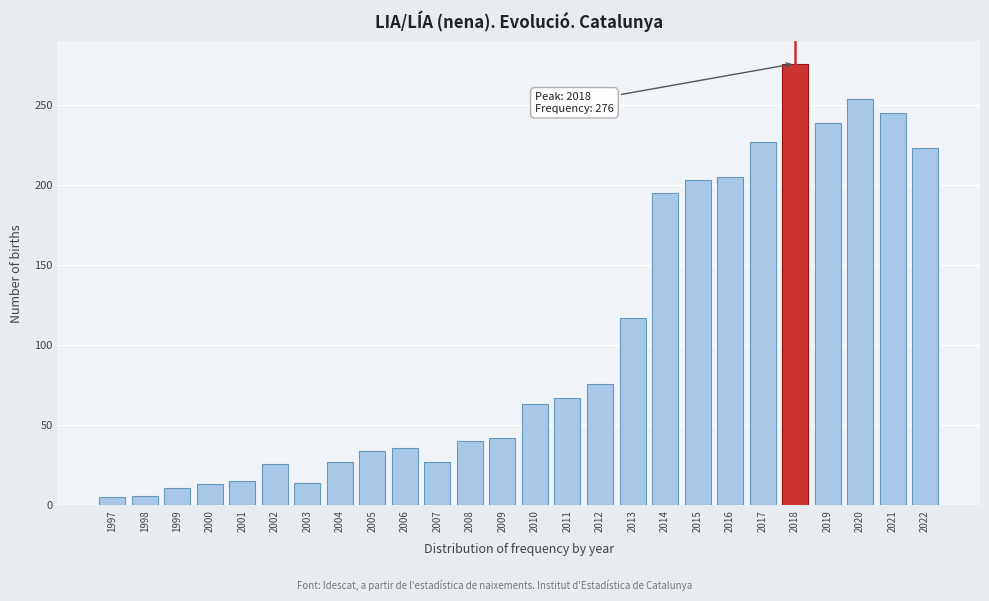

The chart shows a value of 195 at 2014. True or false?

True